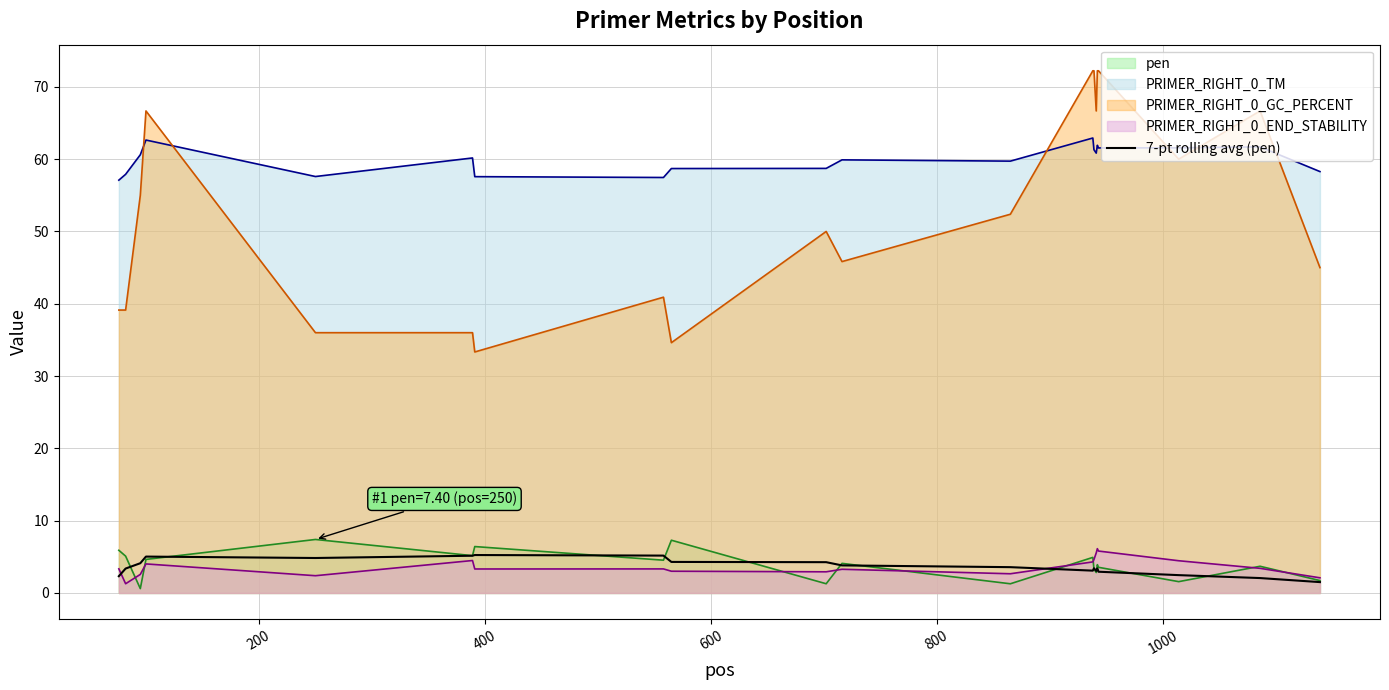

True or false: PRIMER_RIGHT_0_TM and PRIMER_RIGHT_0_END_STABILITY cross at least once.

False